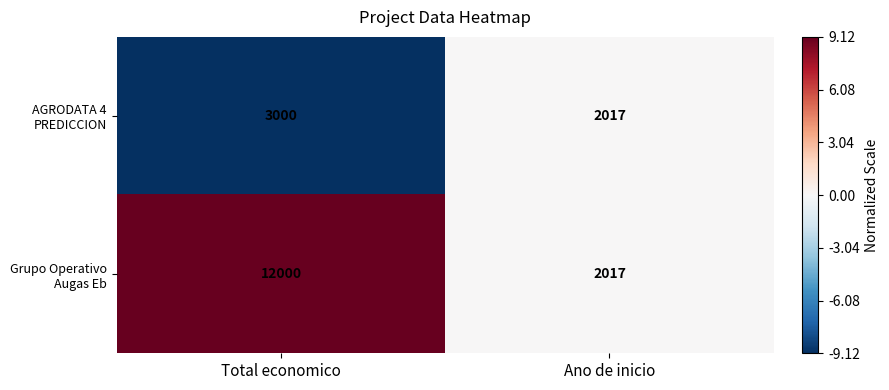

List the series in order of their overall mean, lowest first.

AGRODATA 4 PREDICCION, Grupo Operativo Augas Eb